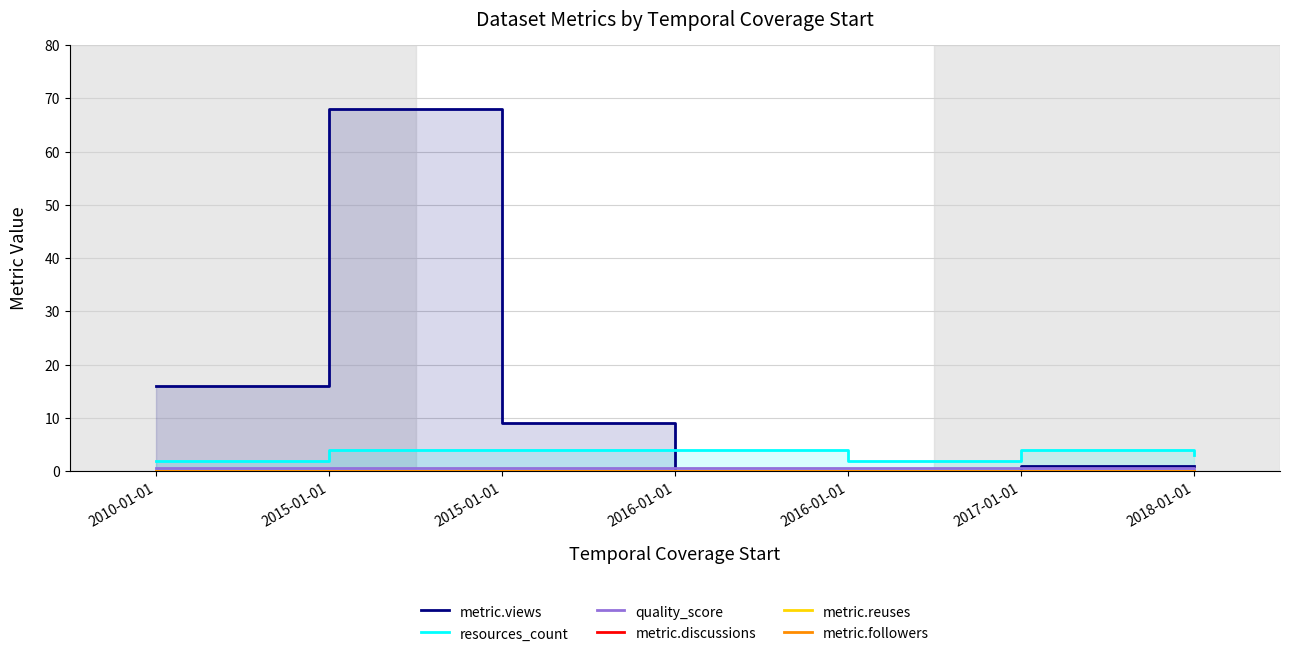

The value of metric.views at 2016-01-01 is 0.0. True or false?

True